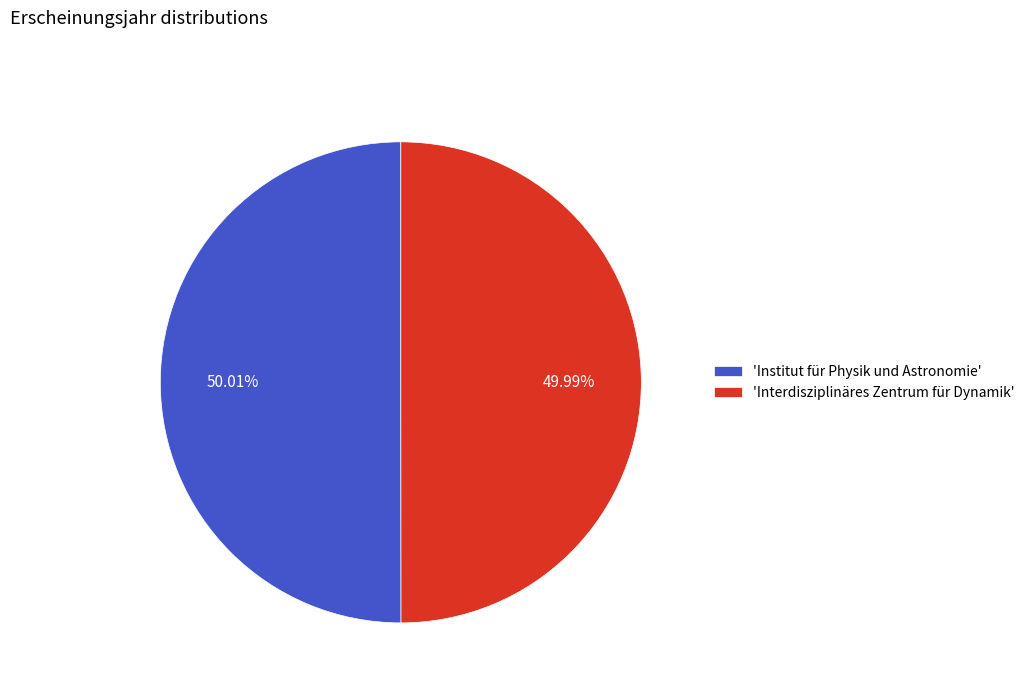

How many segments does this pie chart have?

2